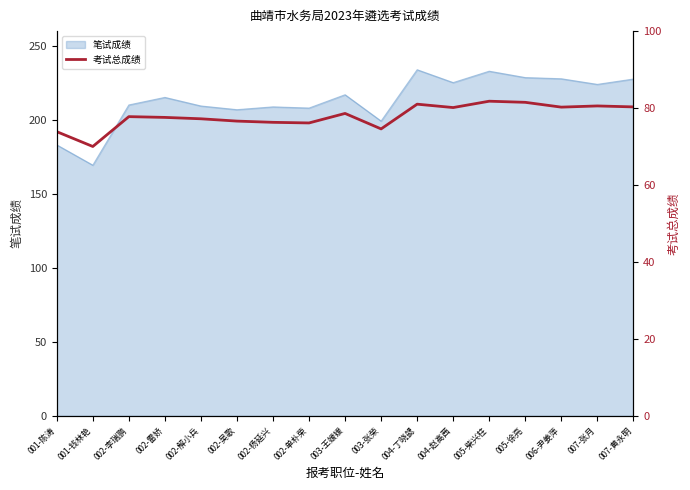

List the labels in order of value, largest first.

005-柴兴柱, 005-徐亮, 004-丁晓勰, 007-张月, 007-黄永明, 006-尹姜萍, 004-赵高茜, 003-王媛媛, 002-李瑞鹏, 002-雷娇, 002-解小兵, 002-吴歌, 002-杨延兴, 002-单朴荣, 003-张荣, 001-陈涛, 001-钱林艳